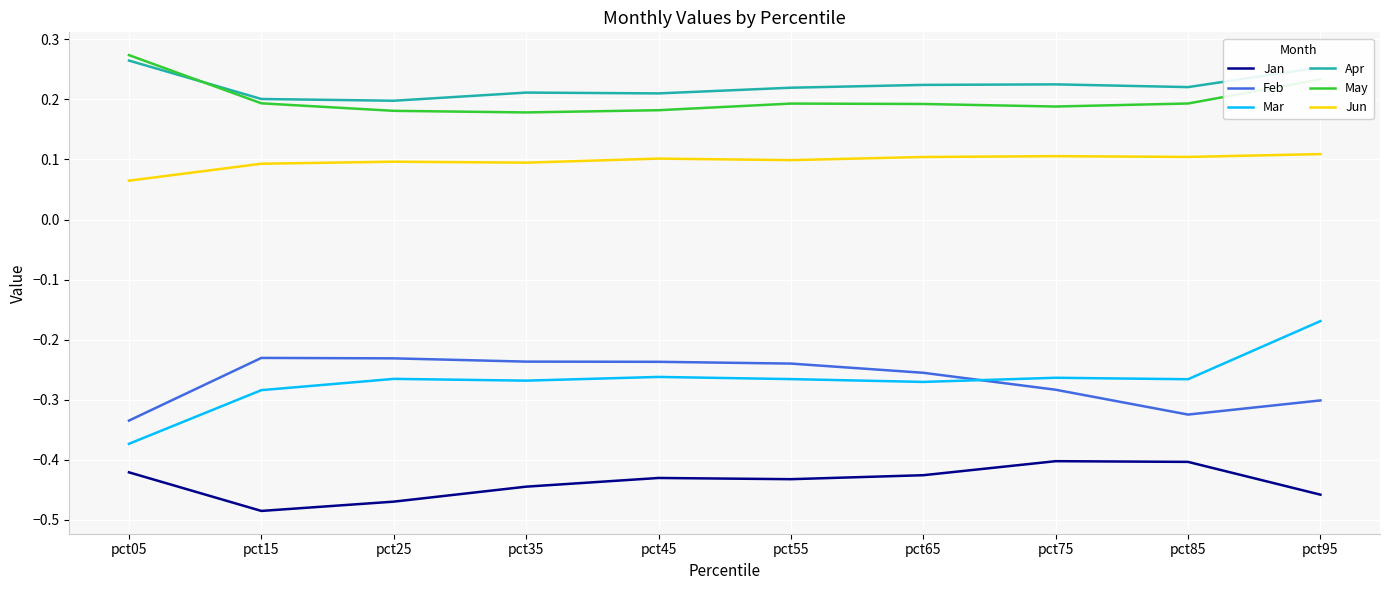

Count the May values in the range 0 to 1.

10